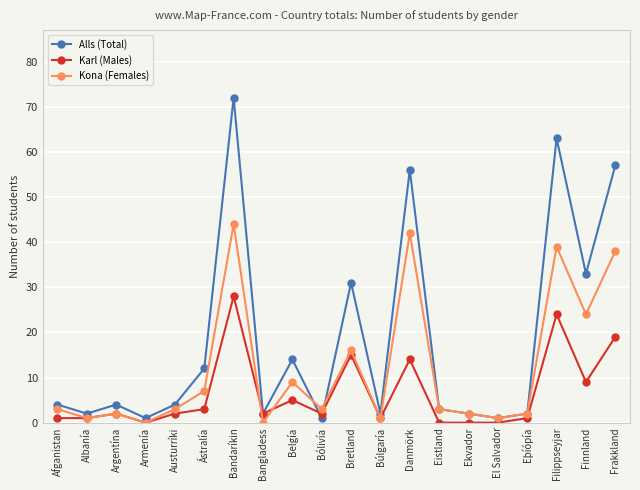

Between which two adjacent categories do Alls (Total) and Kona (Females) first intersect?

Belgía and Bólivía